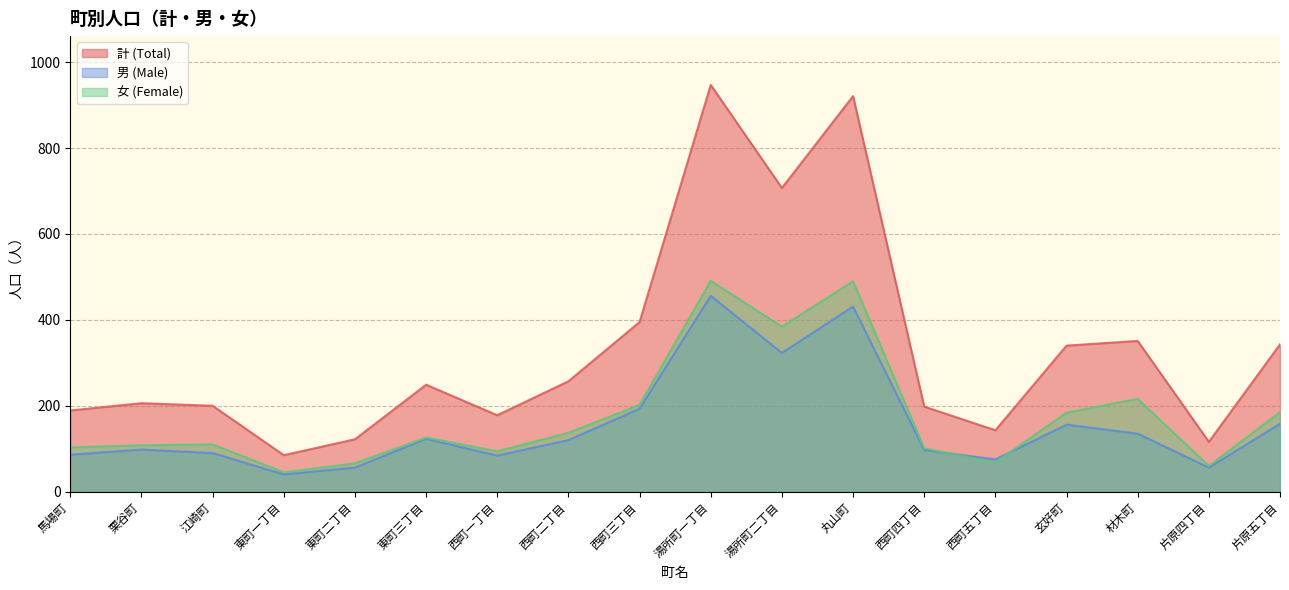

What is the label of the 14th point from the right?

東町二丁目